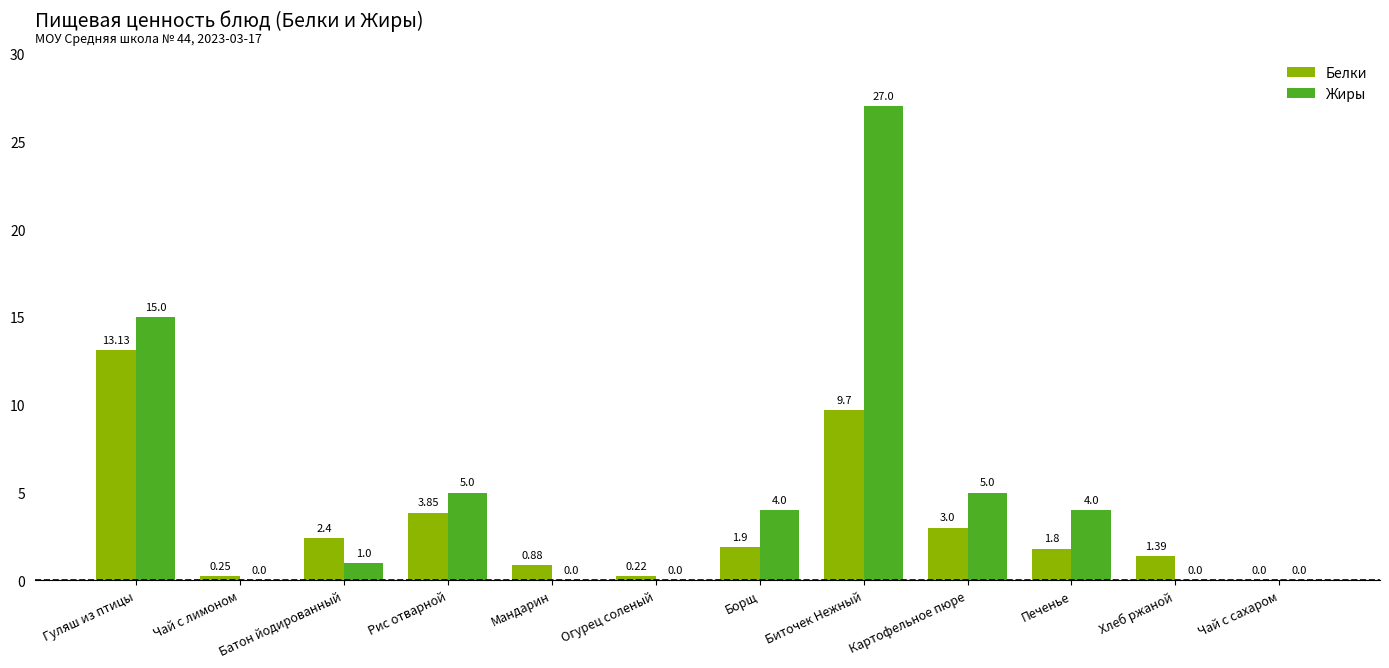

The Жиры series shows 5.0 at Рис отварной. True or false?

True